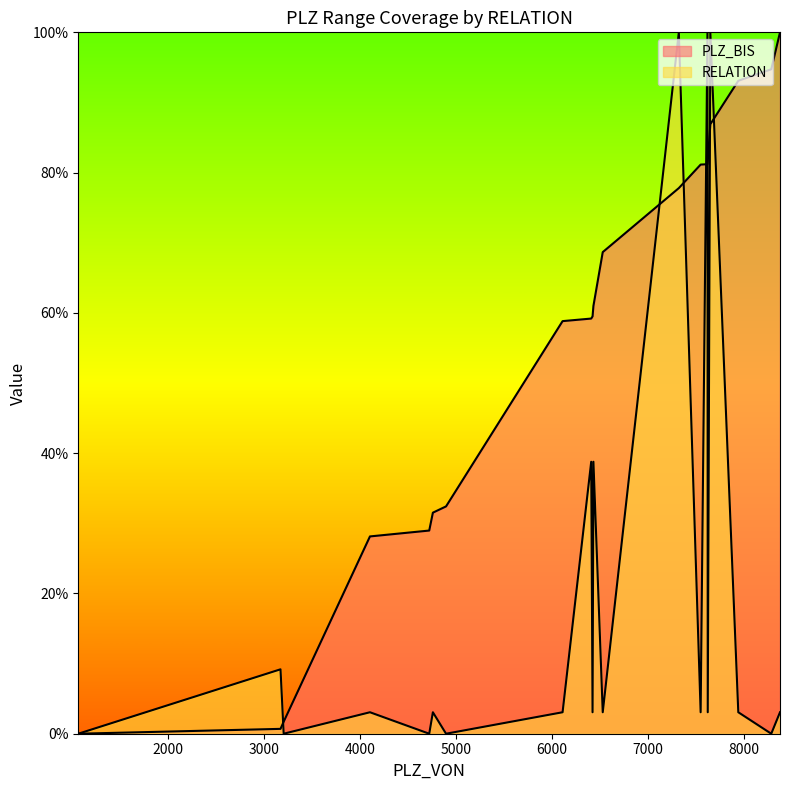

List the series in order of their overall mean, lowest first.

RELATION, PLZ_BIS